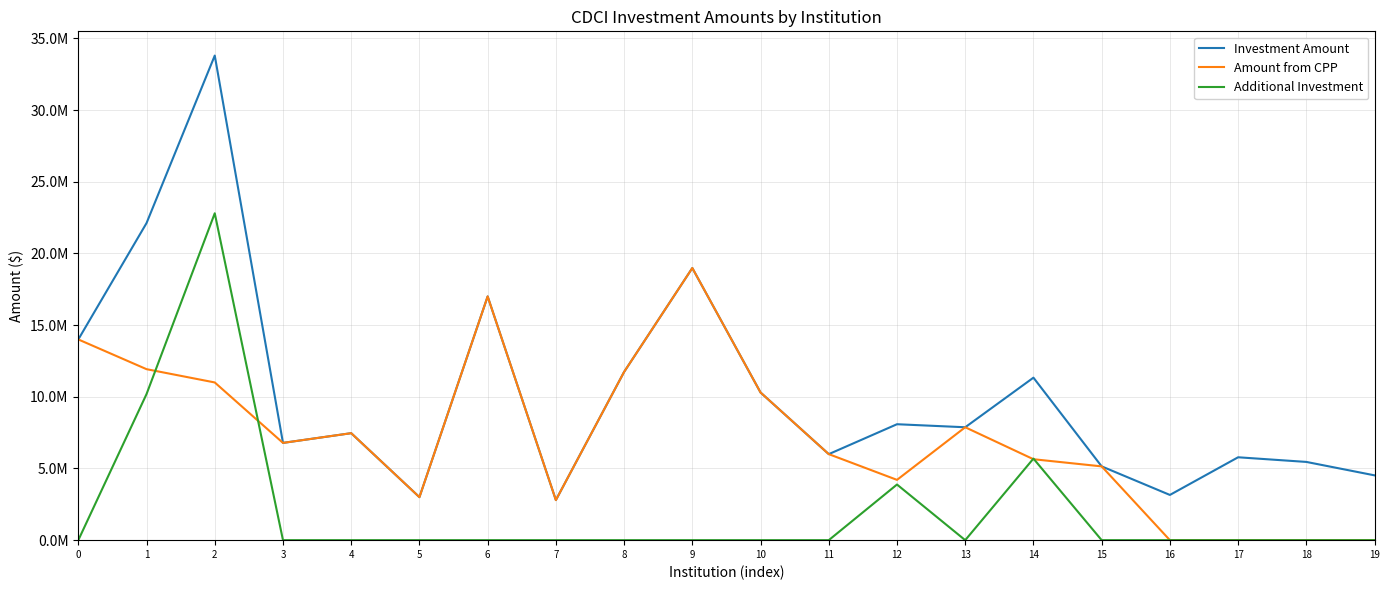

What is the difference between the maximum and minimum values in the Investment Amount series?

31005000